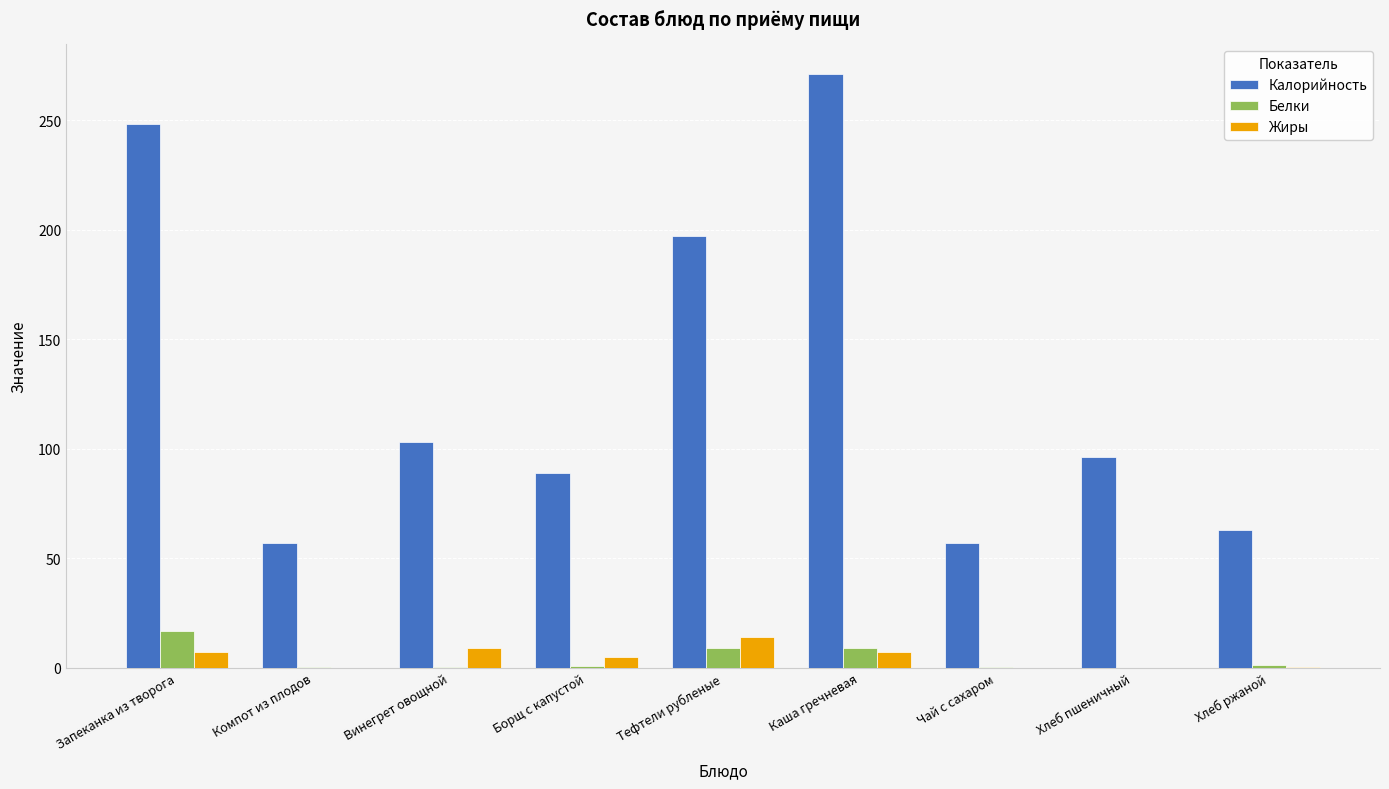

Where does the Калорийность series first go above 96?

Запеканка из творога